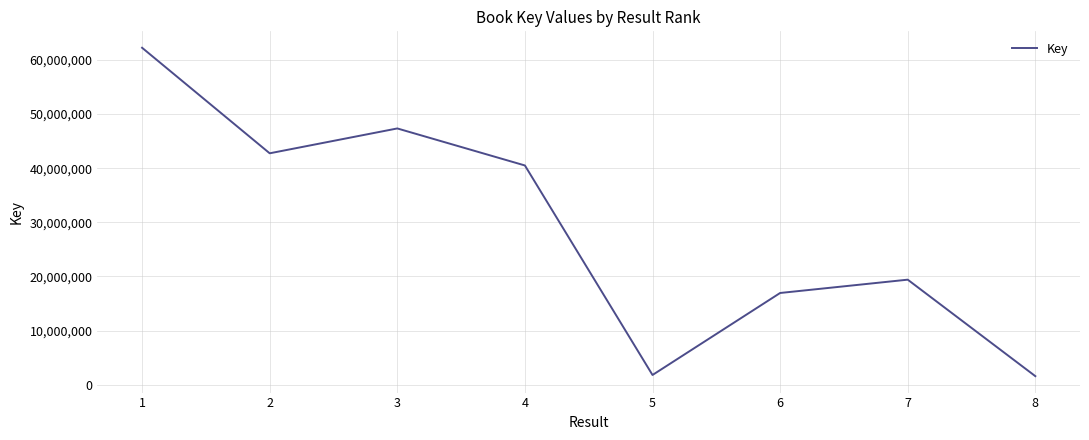

What is the greatest value displayed?

62265777